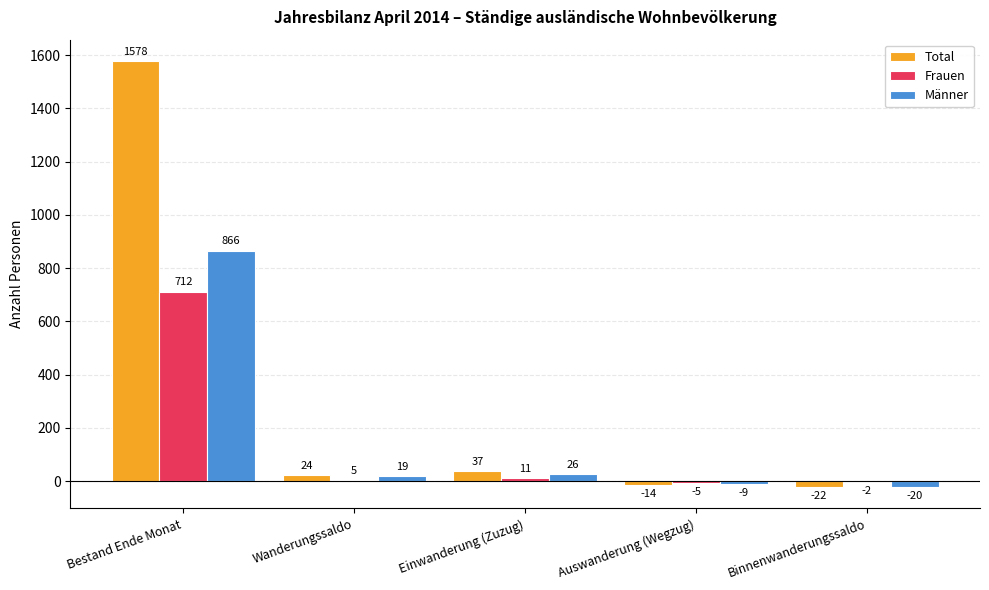

The Total series shows 37 at Einwanderung (Zuzug). True or false?

True